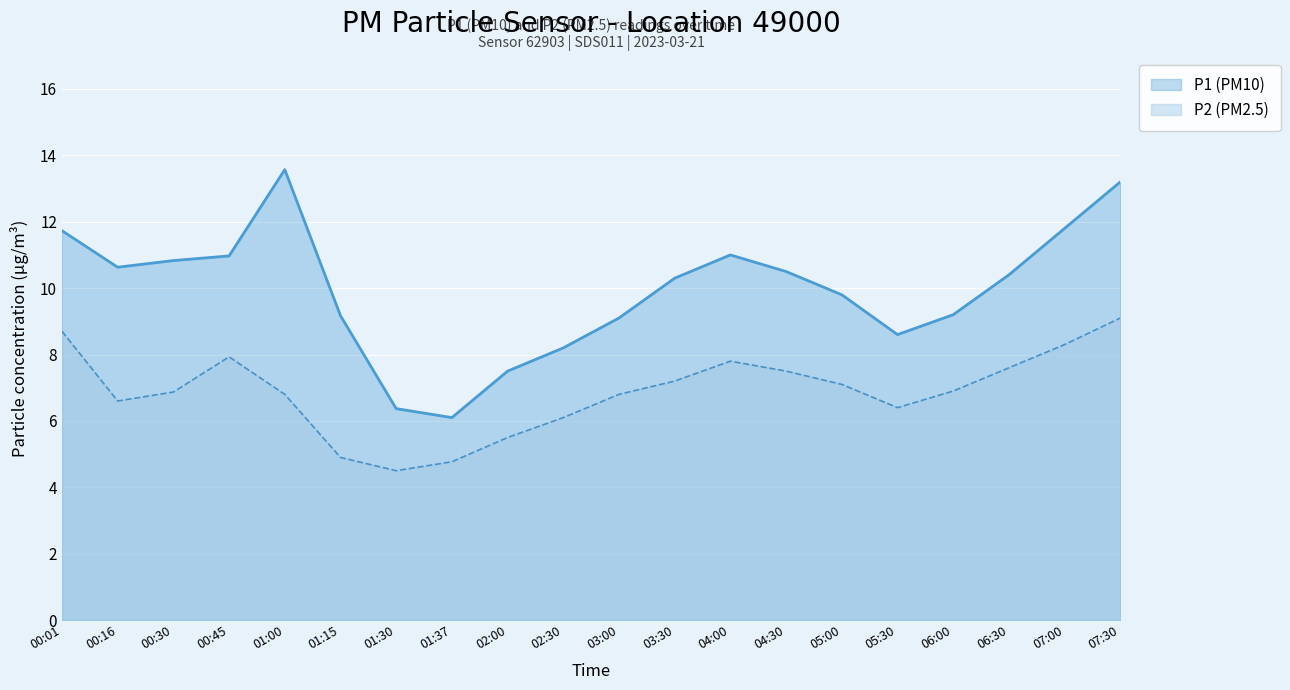

List the series in order of their peak value, lowest first.

P2 (PM2.5), P1 (PM10)